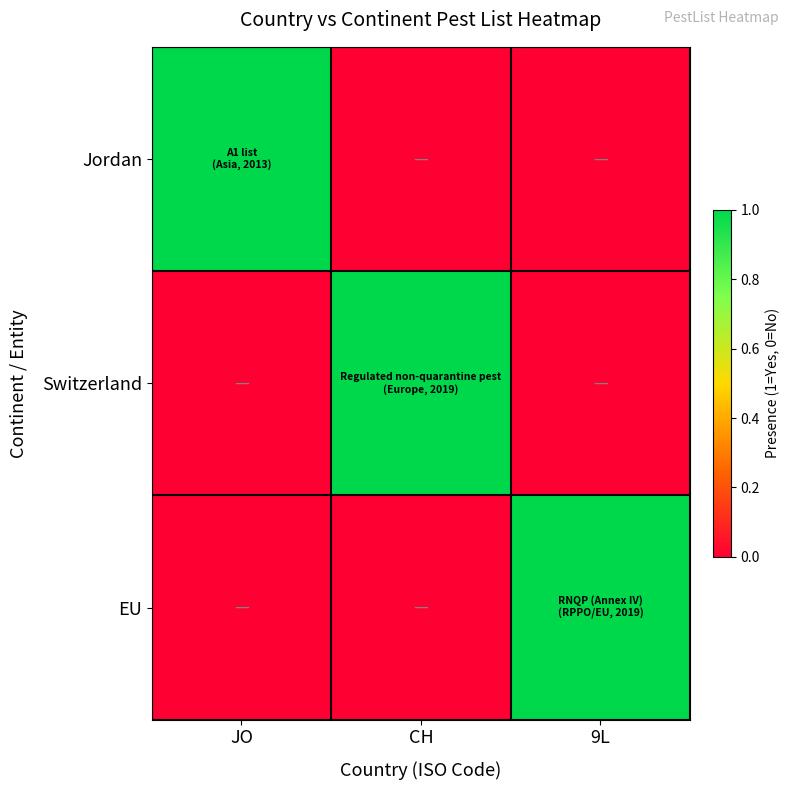

Which category has the highest value across all series?

JO